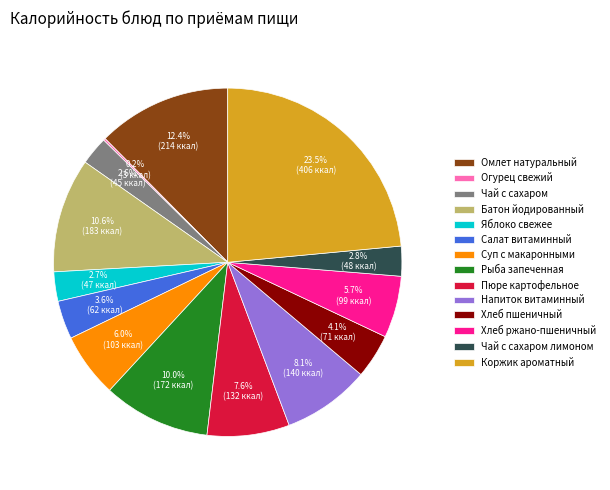

To the nearest percent, what is the difference between the largest and smallest slice percentages?

23%